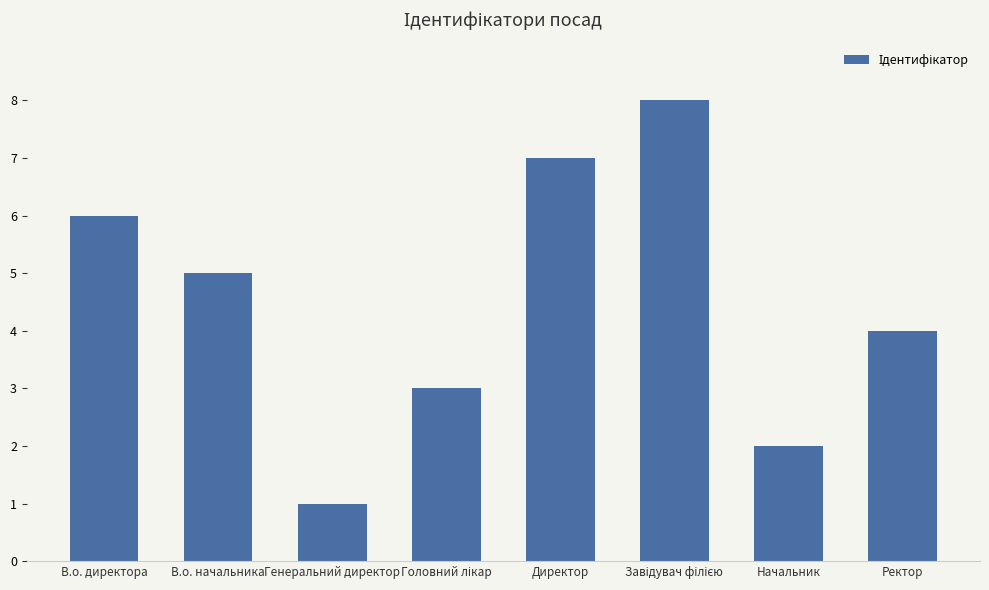

What is the greatest value displayed?

8